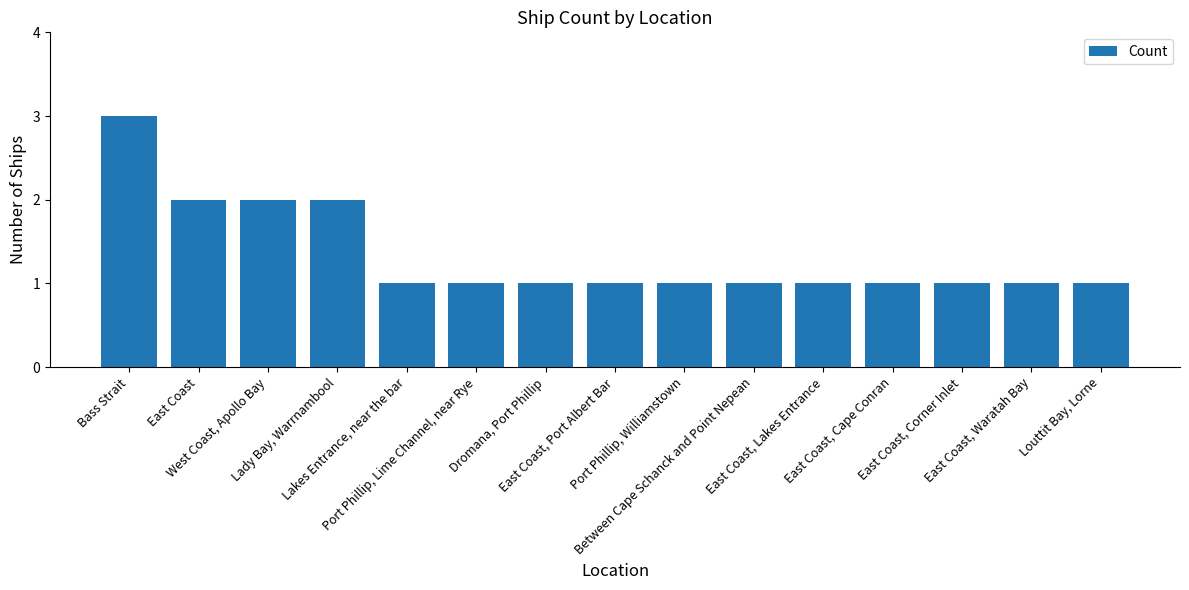

What is the sum of all values?

20